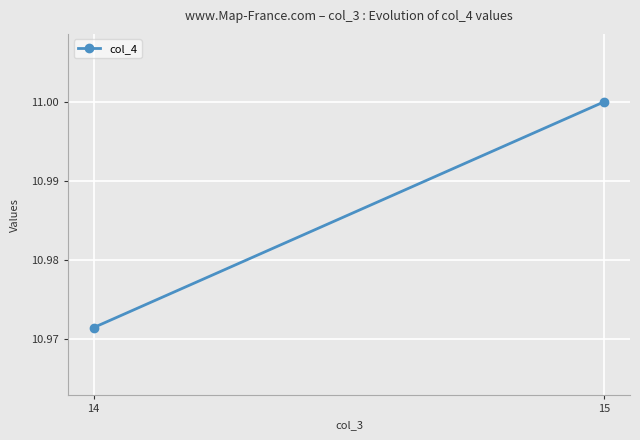

What is the value of the 1st point from the left?

11.0